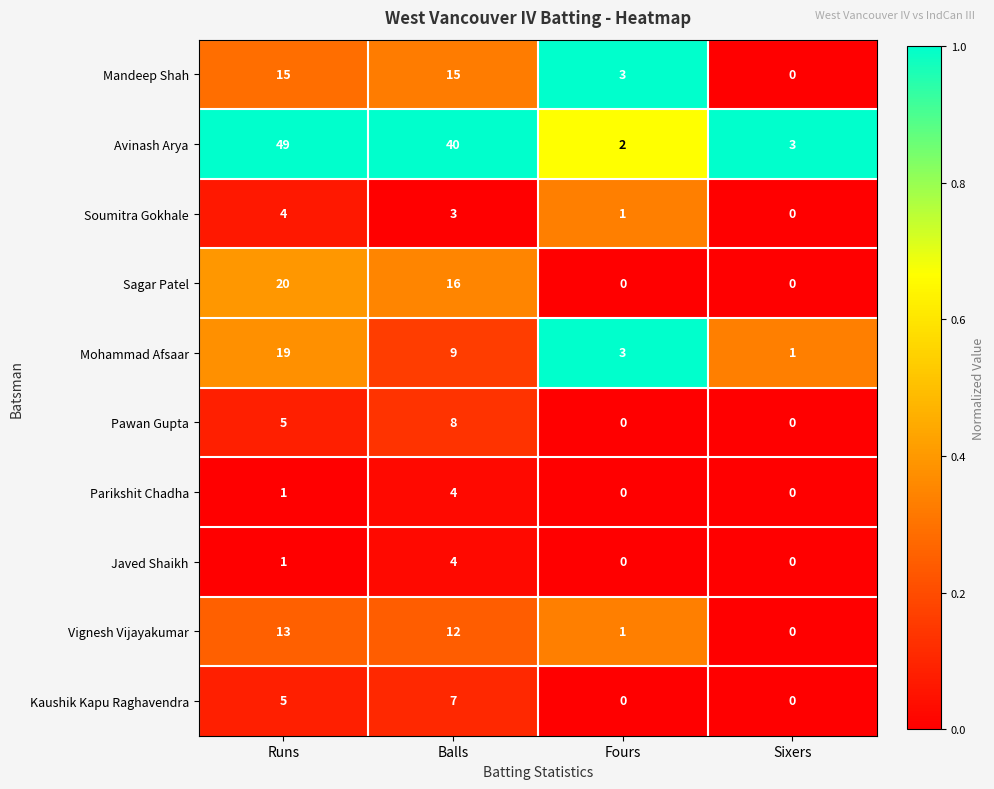

Which category has the highest value in the Javed Shaikh series?

Balls